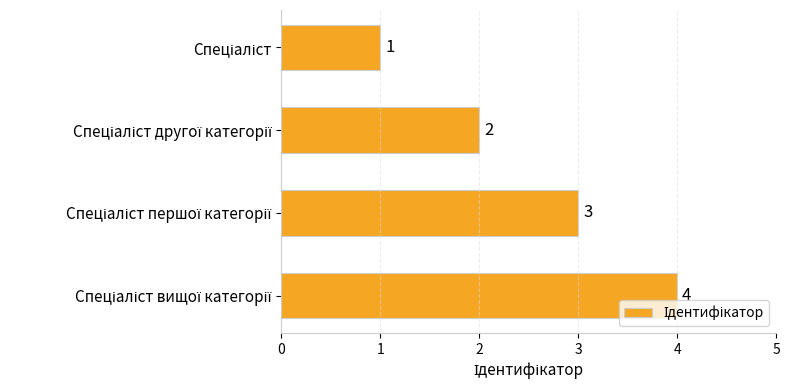

What is the maximum value shown in the chart?

4